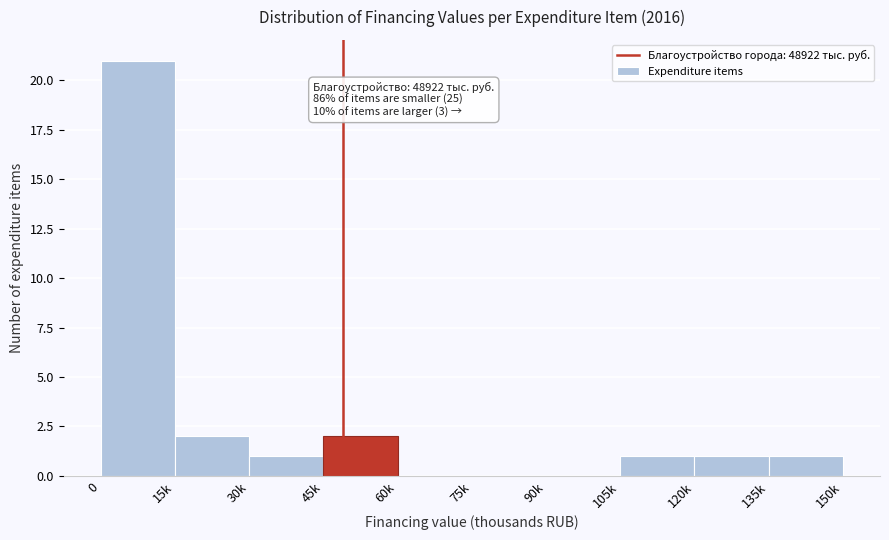

What is the sum of all values?

29